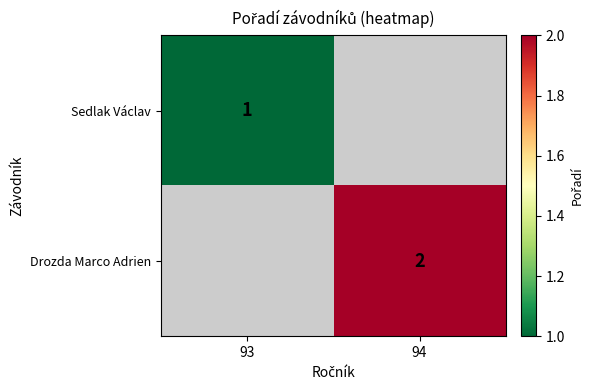

The value of Drozda Marco Adrien at 94 is 3. True or false?

False